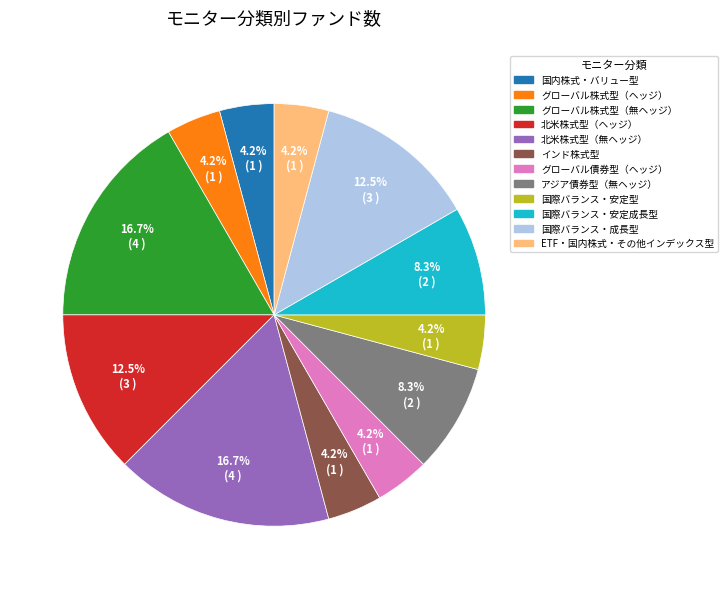

Is there a majority slice in this chart?

No